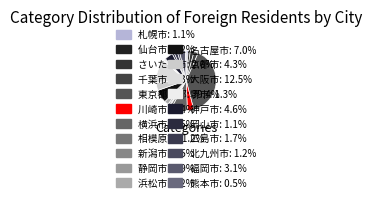

Rank the categories by value from highest to lowest.

東京都区部, 大阪市, 横浜市, 名古屋市, 神戸市, 京都市, 川崎市, 福岡市, 千葉市, 浜松市, さいたま市, 広島市, 堺市, 北九州市, 相模原市, 仙台市, 岡山市, 札幌市, 静岡市, 新潟市, 熊本市